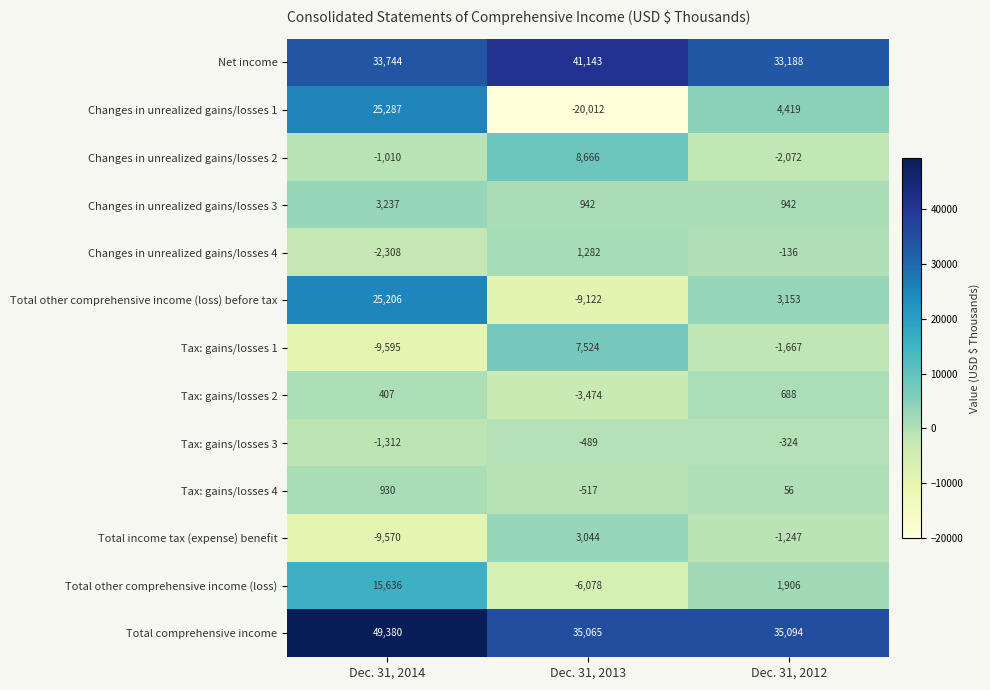

What is the total value across all series at Dec. 31, 2014?

130032